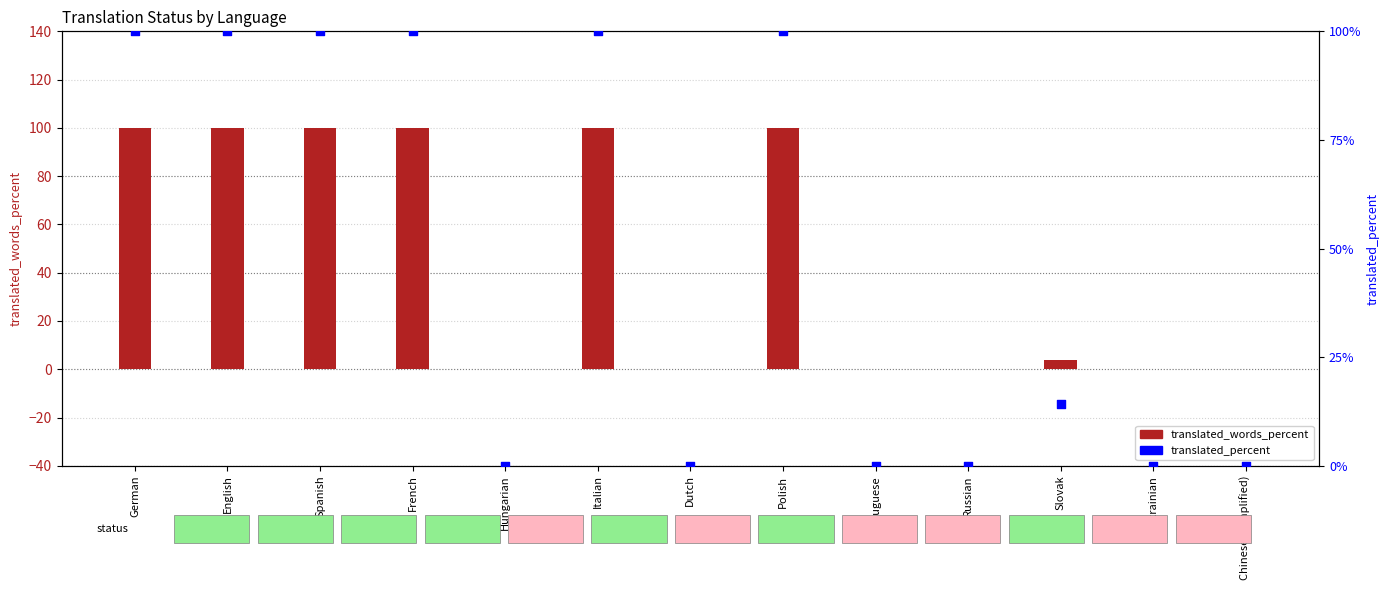

Is the value of translated_words_percent at Italian greater than the value of translated_percent at English?

No